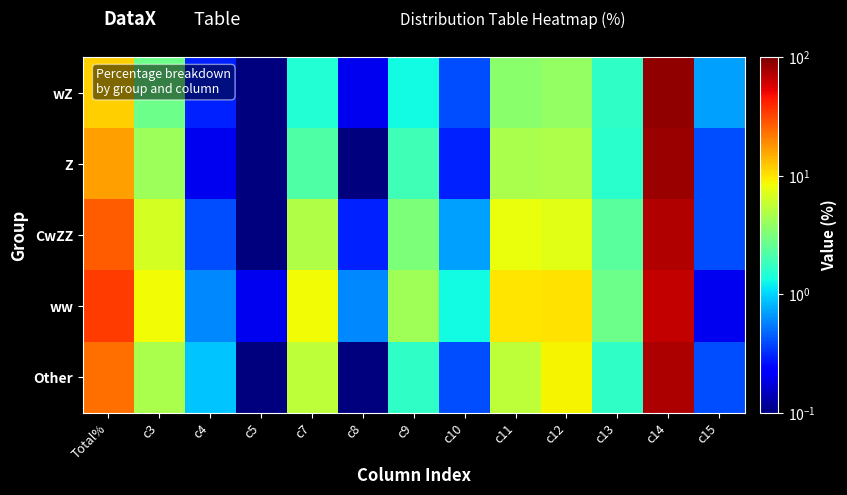

What is the spread (max minus min) of values at c4?

0.7